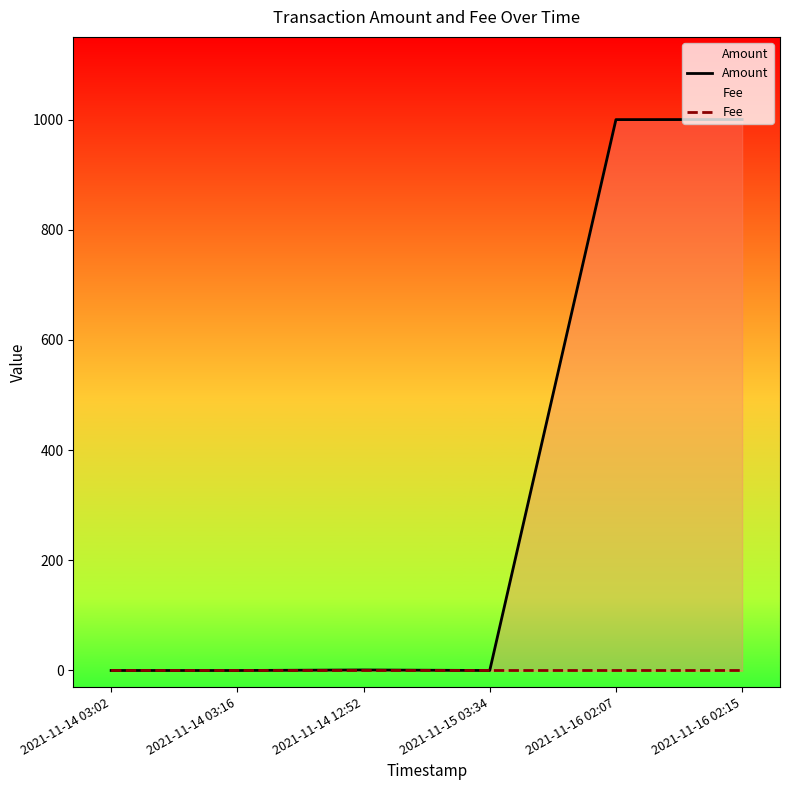

List the series in order of their peak value, highest first.

Amount, Fee